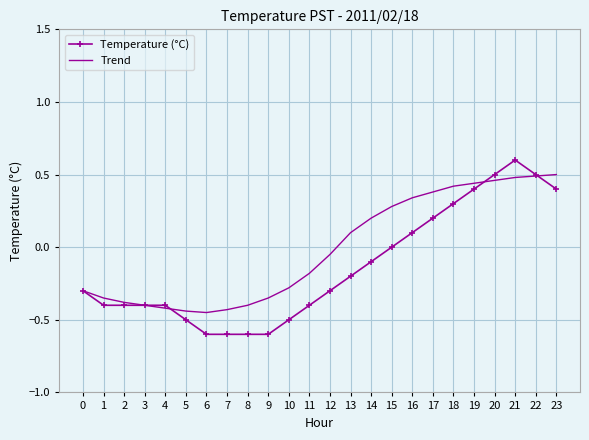

Is the value of Temperature (°C) at 15 greater than the value of Trend at 23?

No